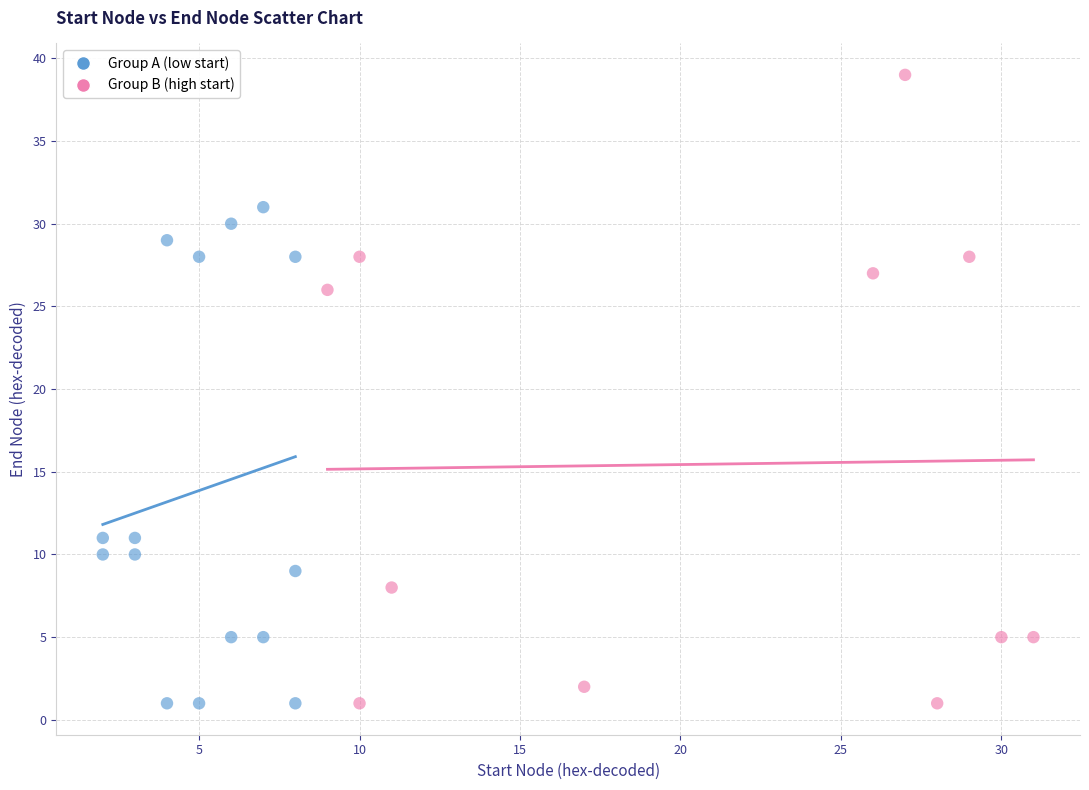

Which series has the widest spread of Y values?

Group B (high start)